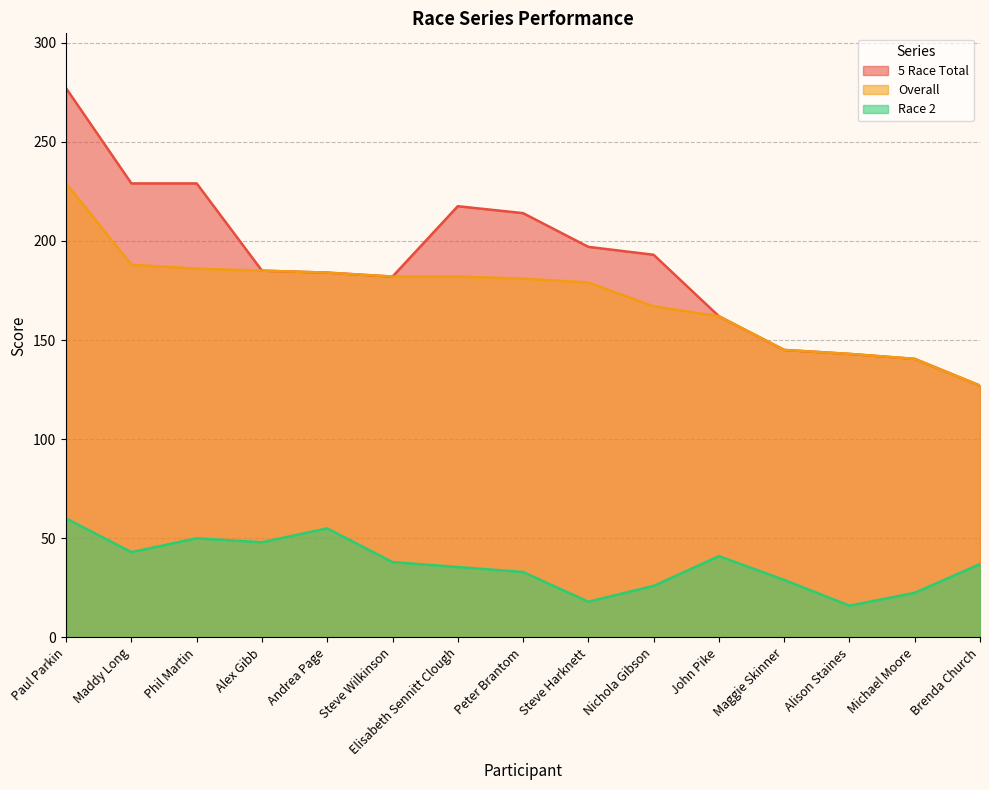

How many lines are shown in the chart?

3